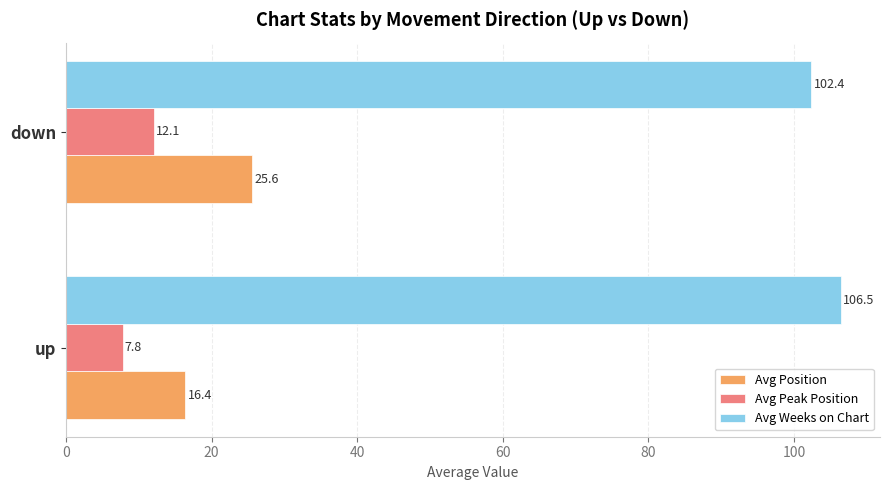

Rank the categories by Avg Weeks on Chart value from highest to lowest.

up, down